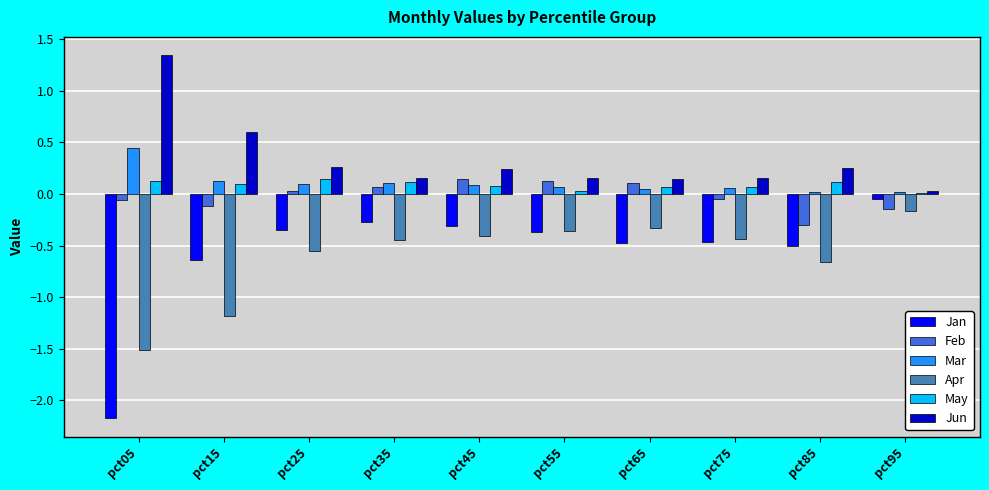

Is the value of Jun at pct65 greater than the value of Apr at pct75?

Yes